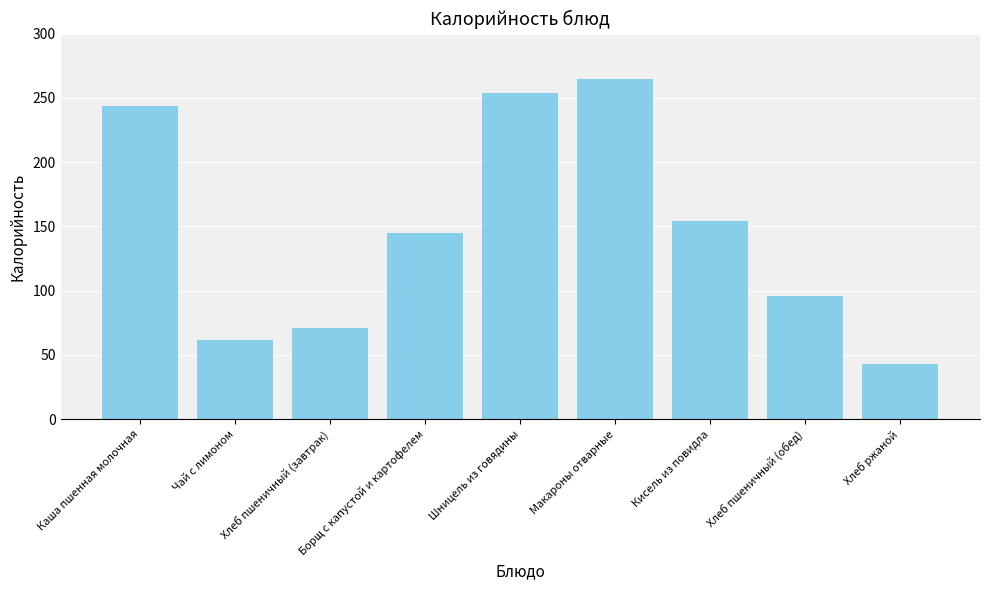

True or false: the data shows 43 at Хлеб ржаной.

True